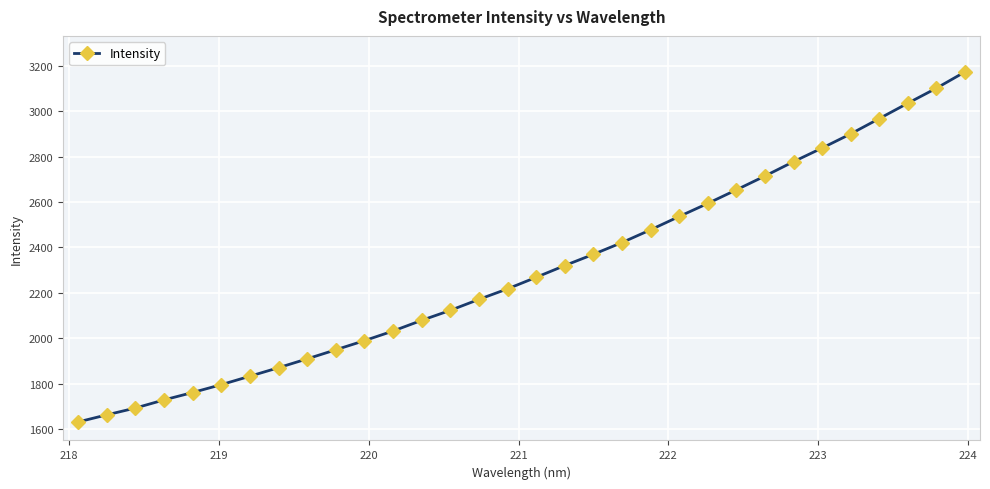

What is the greatest value displayed?

3174.6